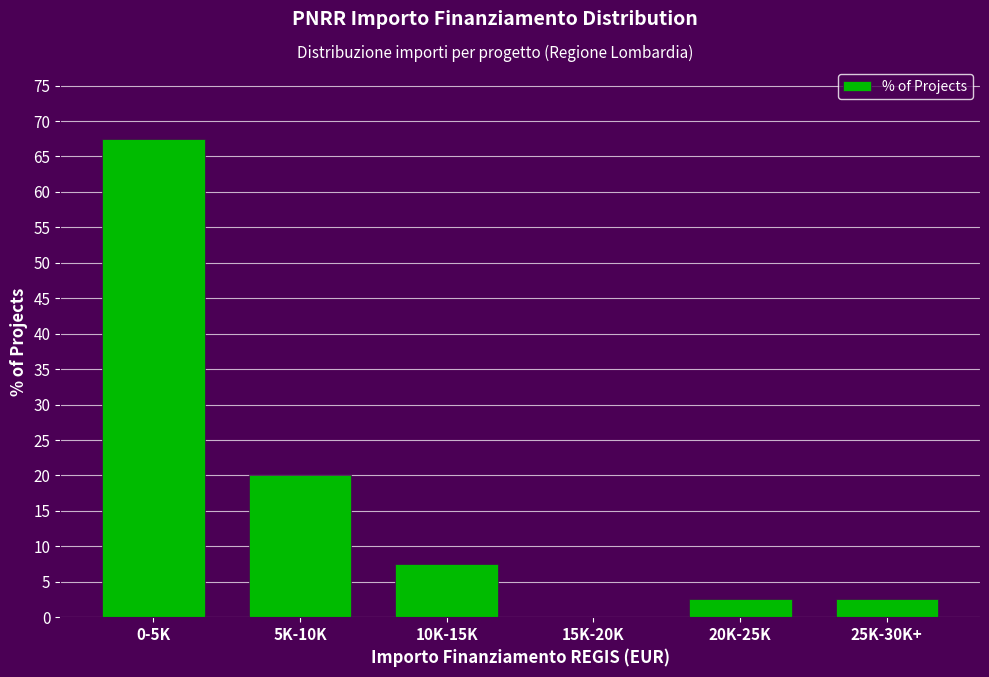

Reading left to right, list all the values displayed in this chart.

0-5K=67.5	5K-10K=20.0	10K-15K=7.5	15K-20K=0.0	20K-25K=2.5	25K-30K+=2.5